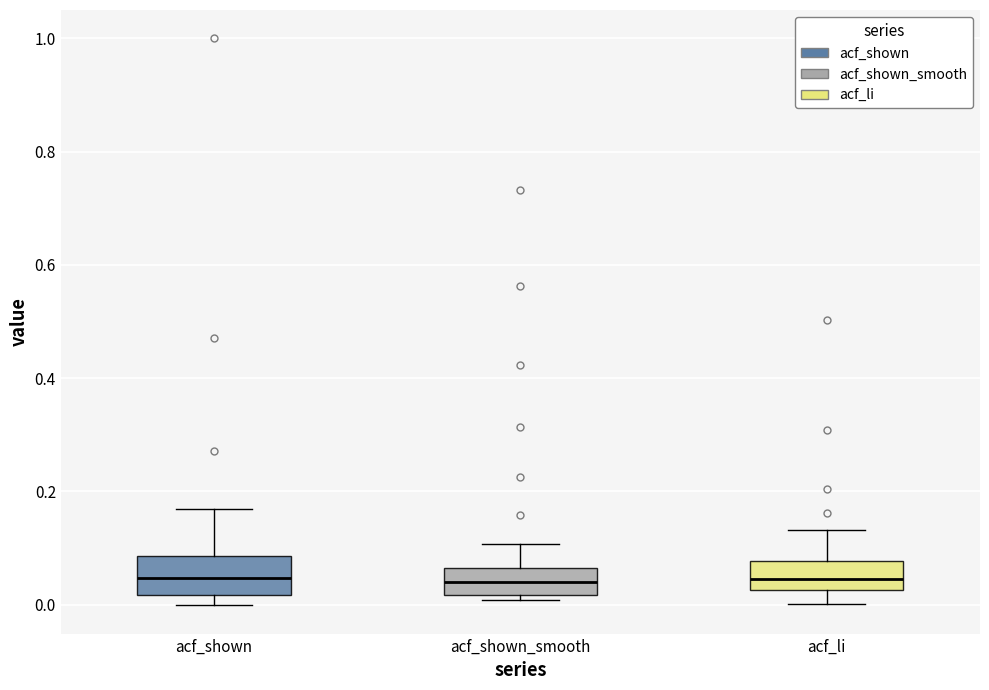

Where is the upper edge of the box for acf_shown_smooth on the y-axis? The values are not printed on the chart, so give them approximately, as read against the axis.

0.06